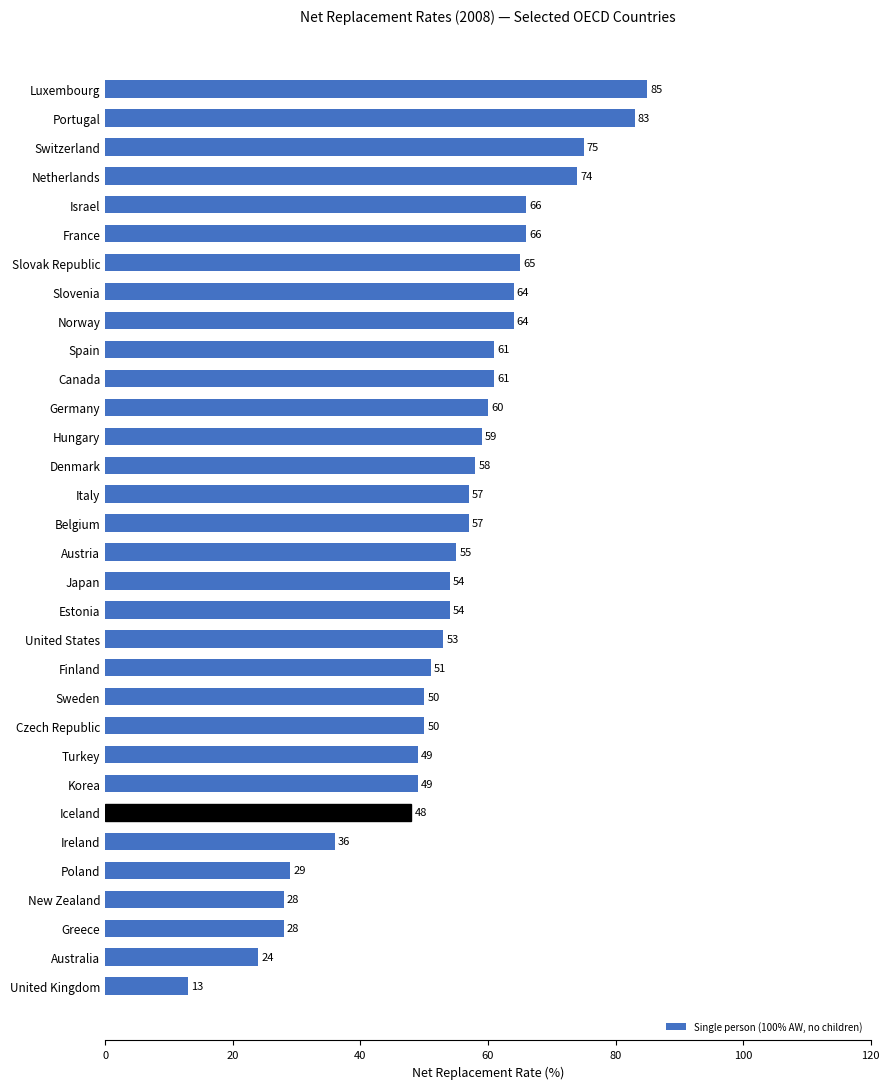

What is the maximum value shown in the chart?

85